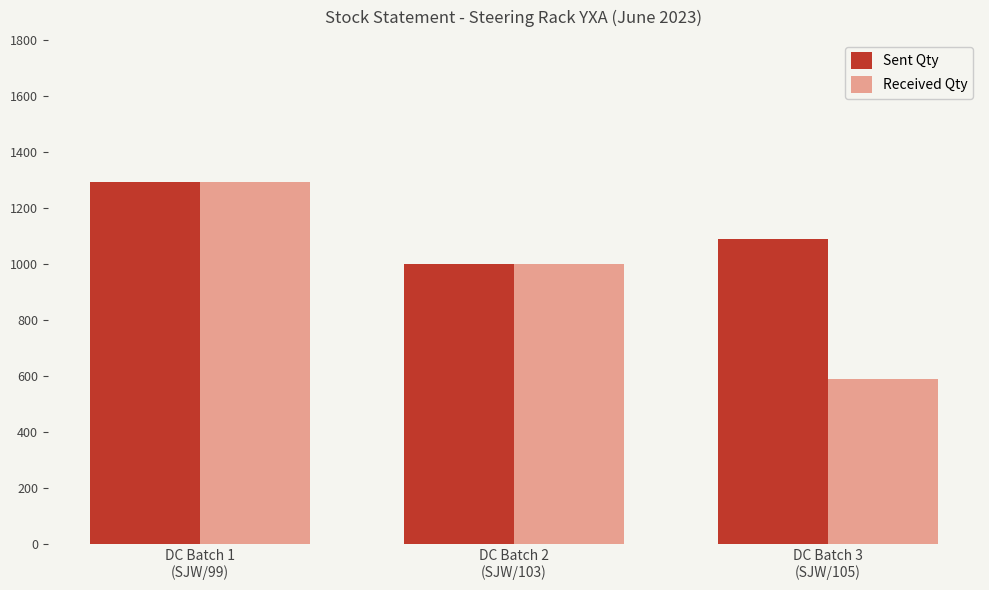

What are all the series names shown in the legend?

Sent Qty, Received Qty